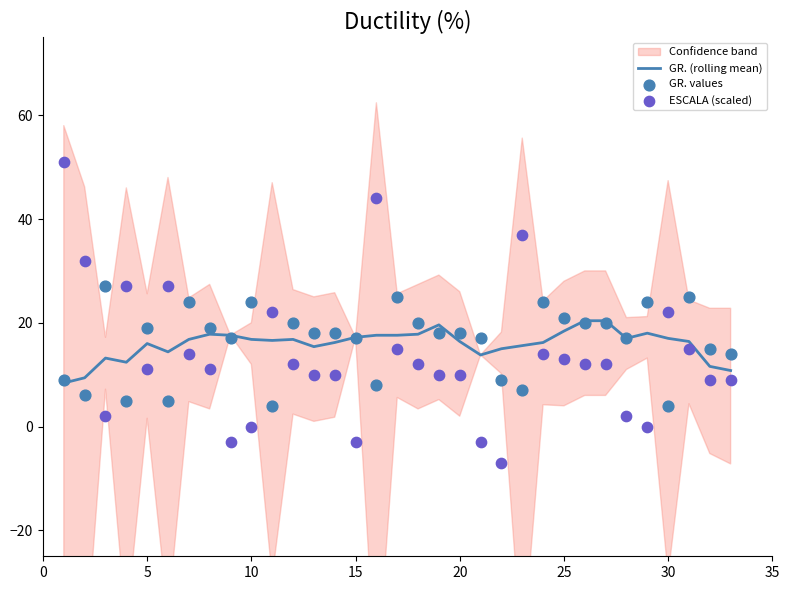

At how many categories does at least one series exceed 41?

2